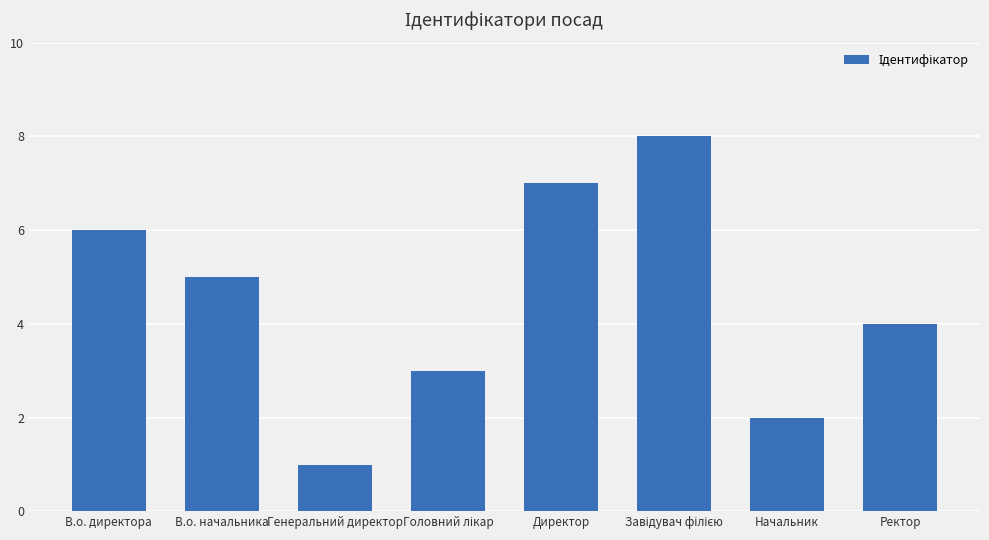

The chart shows a value of 4 at Ректор. True or false?

True